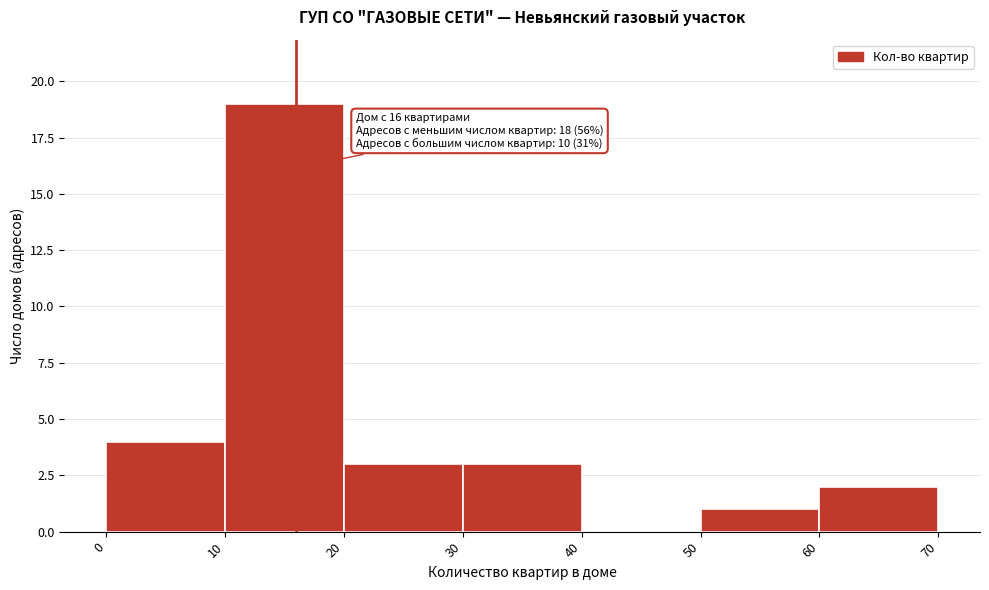

Over which range of the x-axis is the bar tallest?

10 to 20